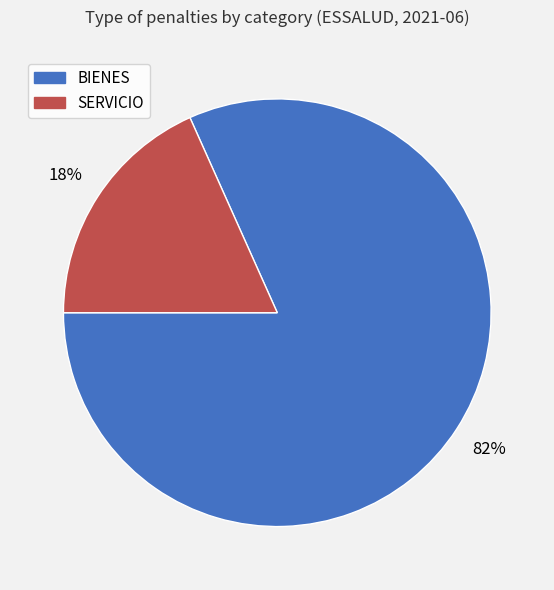

Which slice is the smallest?

SERVICIO